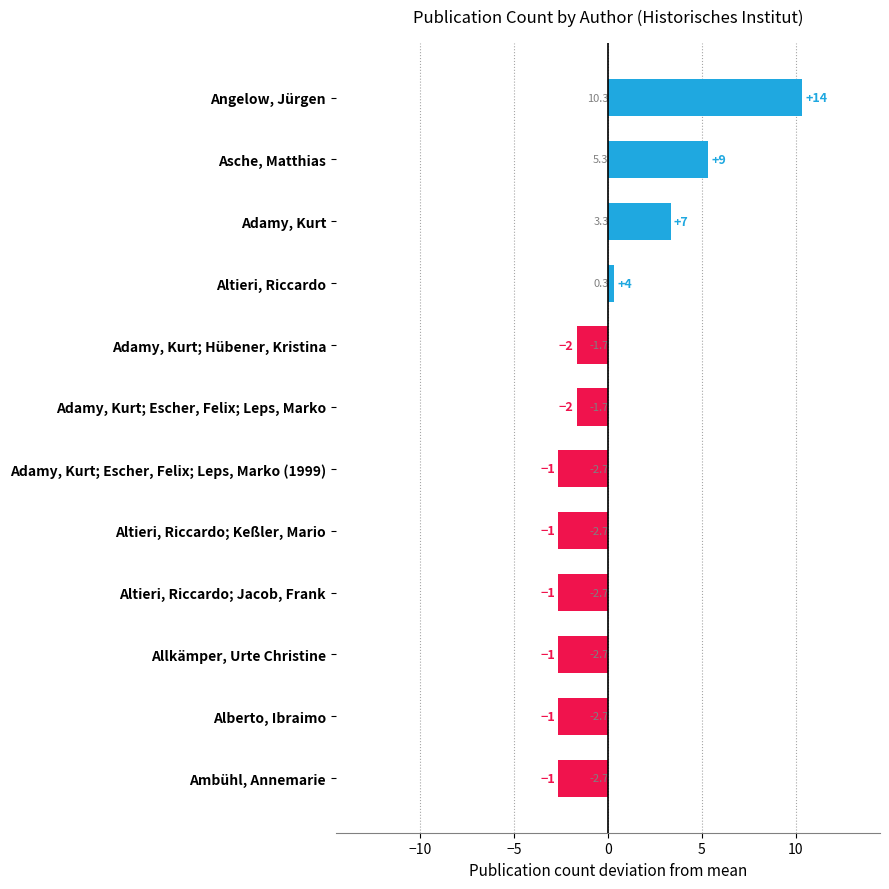

Reading top to bottom, what are all the values shown in this chart?

Angelow, Jürgen=10.3	Asche, Matthias=5.3	Adamy, Kurt=3.3	Altieri, Riccardo=0.3	Adamy, Kurt; Hübener, Kristina=-1.7	Adamy, Kurt; Escher, Felix; Leps, Marko=-1.7	Adamy, Kurt; Escher, Felix; Leps, Marko (1999)=-2.7	Altieri, Riccardo; Keßler, Mario=-2.7	Altieri, Riccardo; Jacob, Frank=-2.7	Allkämper, Urte Christine=-2.7	Alberto, Ibraimo=-2.7	Ambühl, Annemarie=-2.7